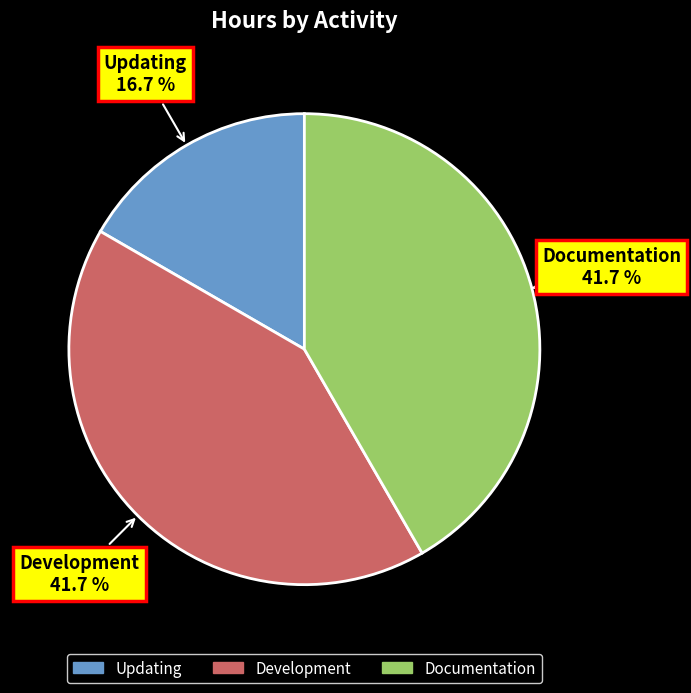

Is it true that Development is 42% of the pie?

True